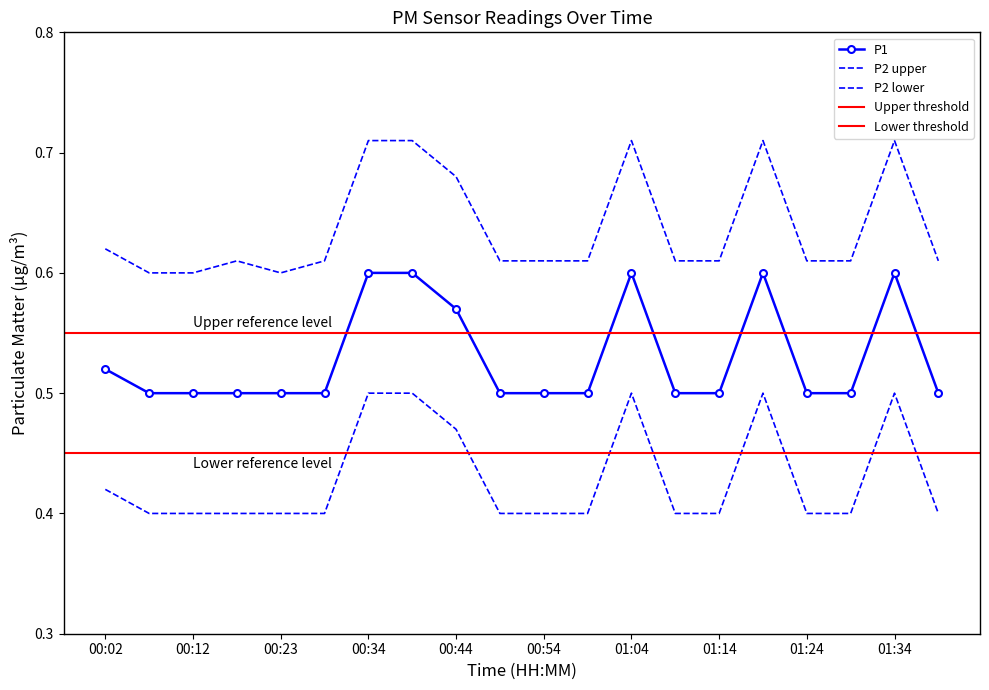

Reading left to right, transcribe all the data shown in this chart.

P1: 0.5	0.5	0.5	0.5	0.5	0.5	0.6	0.6	0.6	0.5	0.5	0.5	0.6	0.5	0.5	0.6	0.5	0.5	0.6	0.5
P2: 0.4	0.4	0.4	0.4	0.4	0.4	0.5	0.5	0.5	0.4	0.4	0.4	0.5	0.4	0.4	0.5	0.4	0.4	0.5	0.4
P1_upper: 0.6	0.6	0.6	0.6	0.6	0.6	0.7	0.7	0.7	0.6	0.6	0.6	0.7	0.6	0.6	0.7	0.6	0.6	0.7	0.6